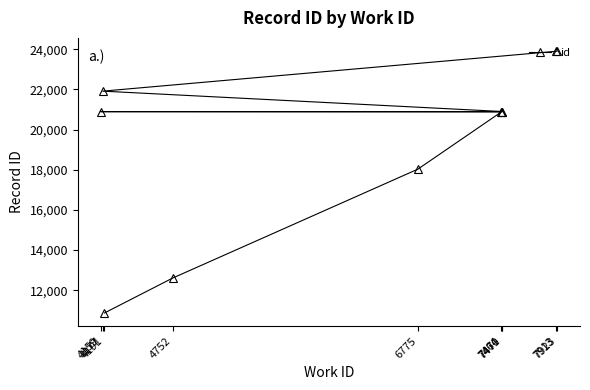

List the labels in order of value, largest first.

7923, 7913, 4177, 7471, 7470, 4159, 7464, 6775, 4752, 4191